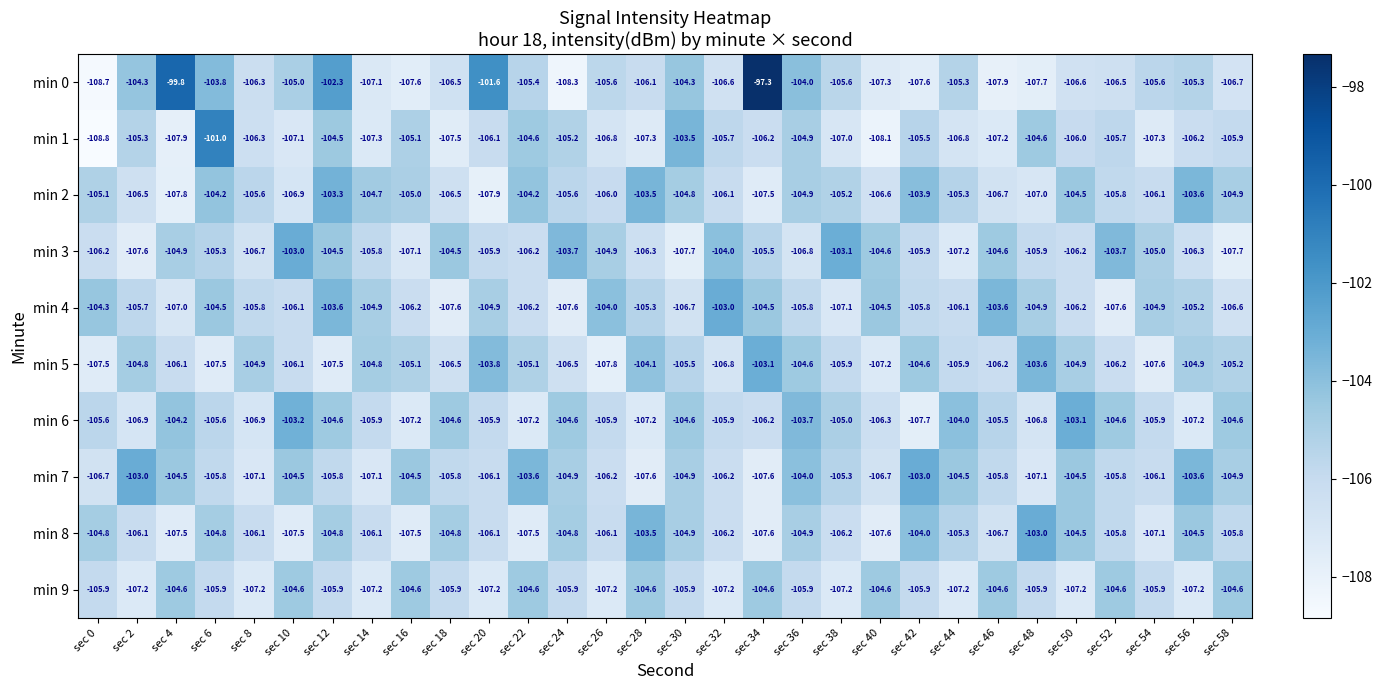

Which series has the widest spread of values?

min 0